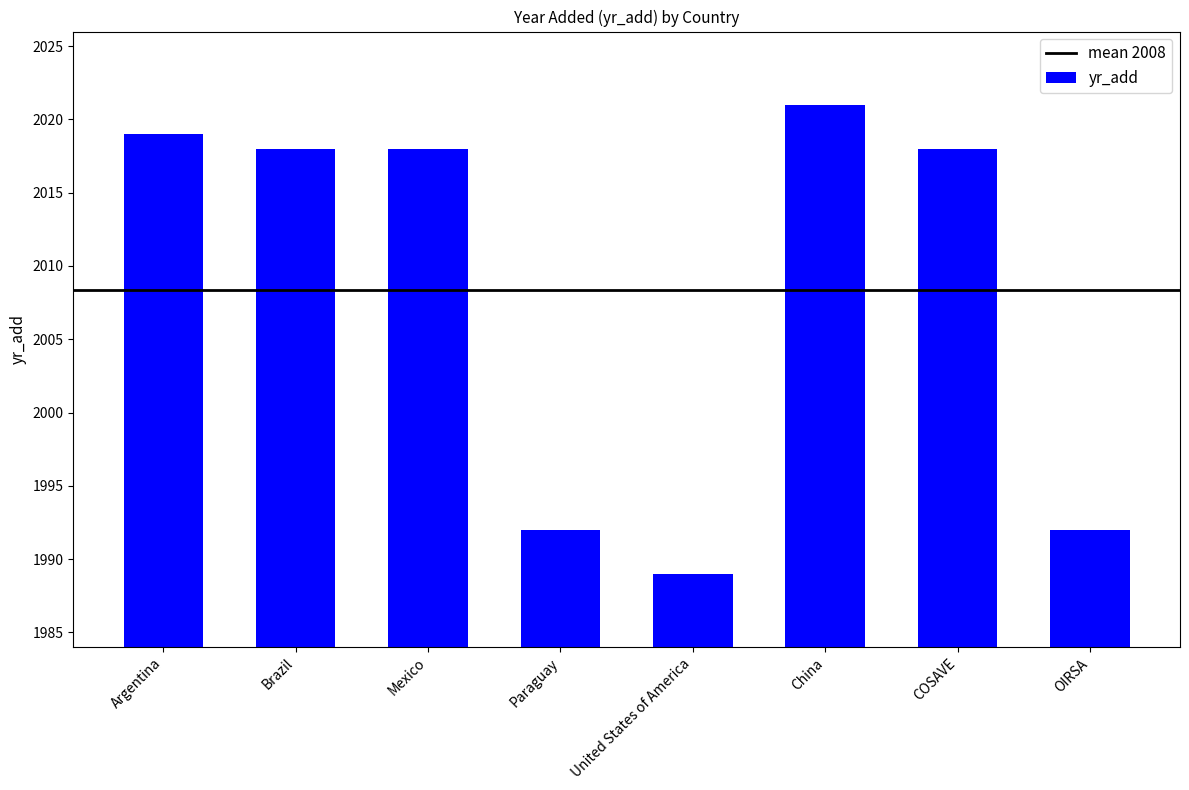

The chart shows a value of 2018 at Mexico. True or false?

True